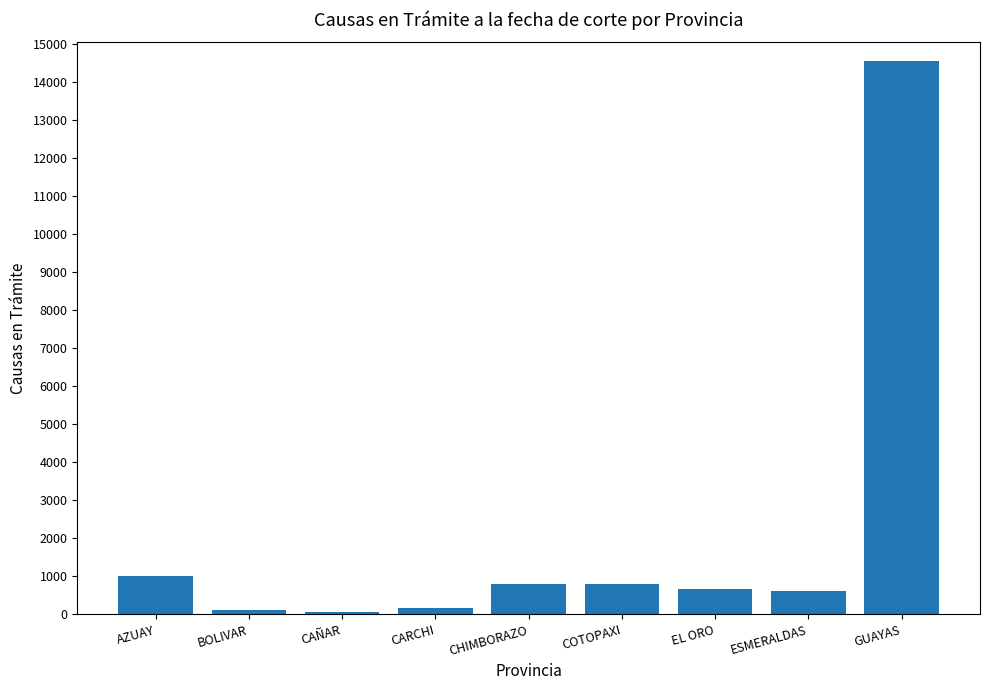

What is the label of the 1st bar from the right?

GUAYAS